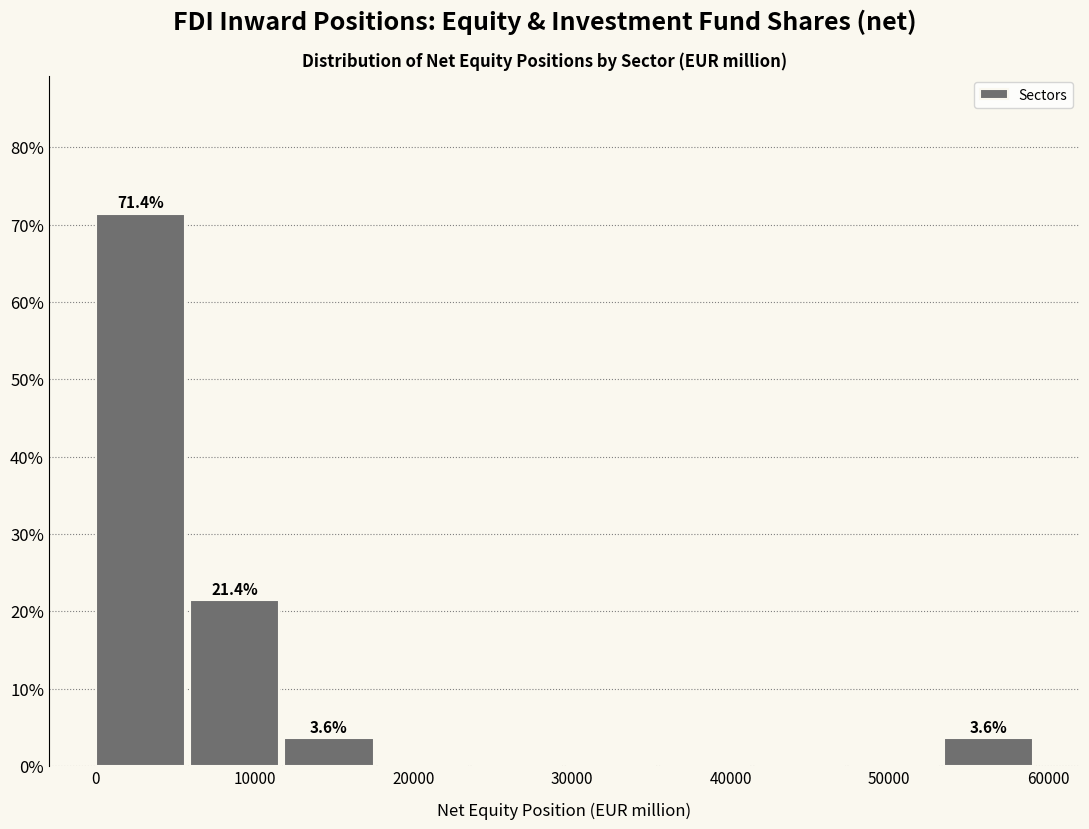

Over which range of the x-axis is the bar tallest?

0 to 6000